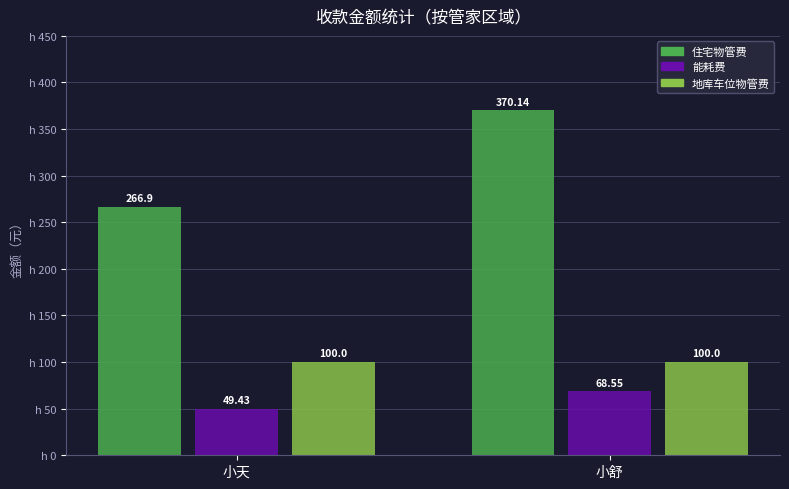

Does the chart contain stacked bars?

No